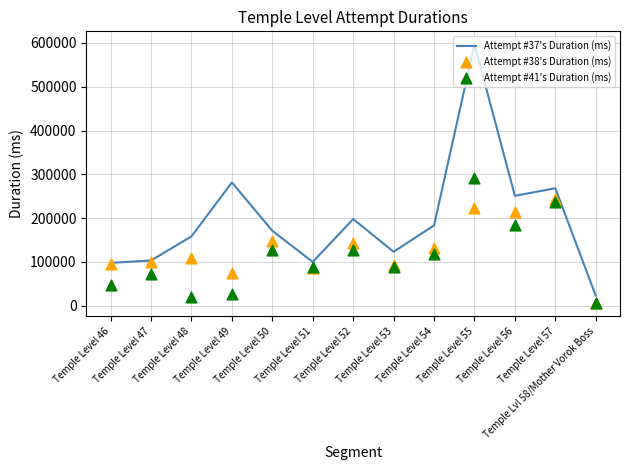

What is the total value across all series at Temple Level 49?

383735